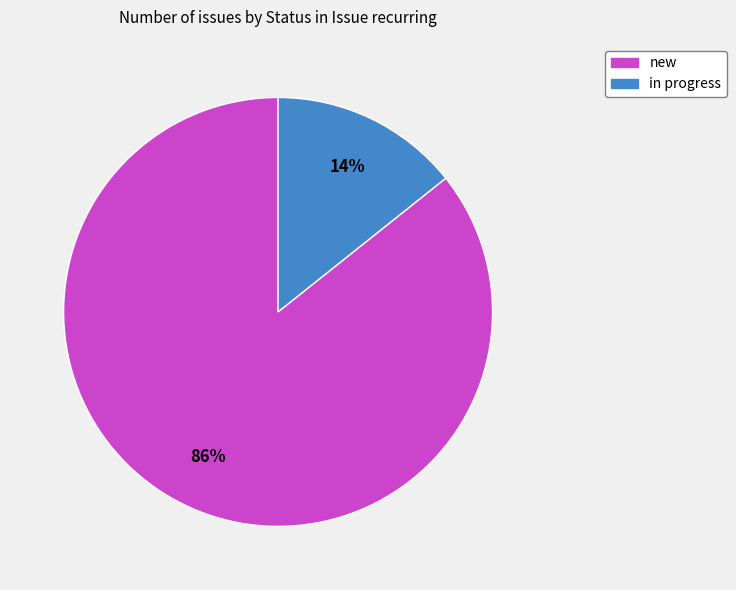

True or false: in progress accounts for 14% of the total.

True